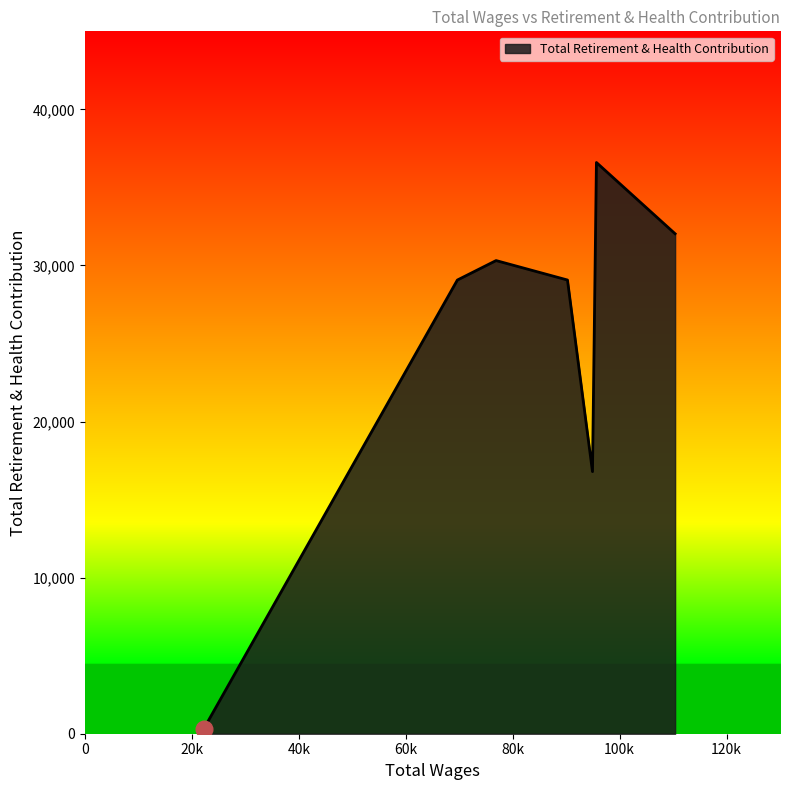

What is the difference between the maximum and minimum values?

36288